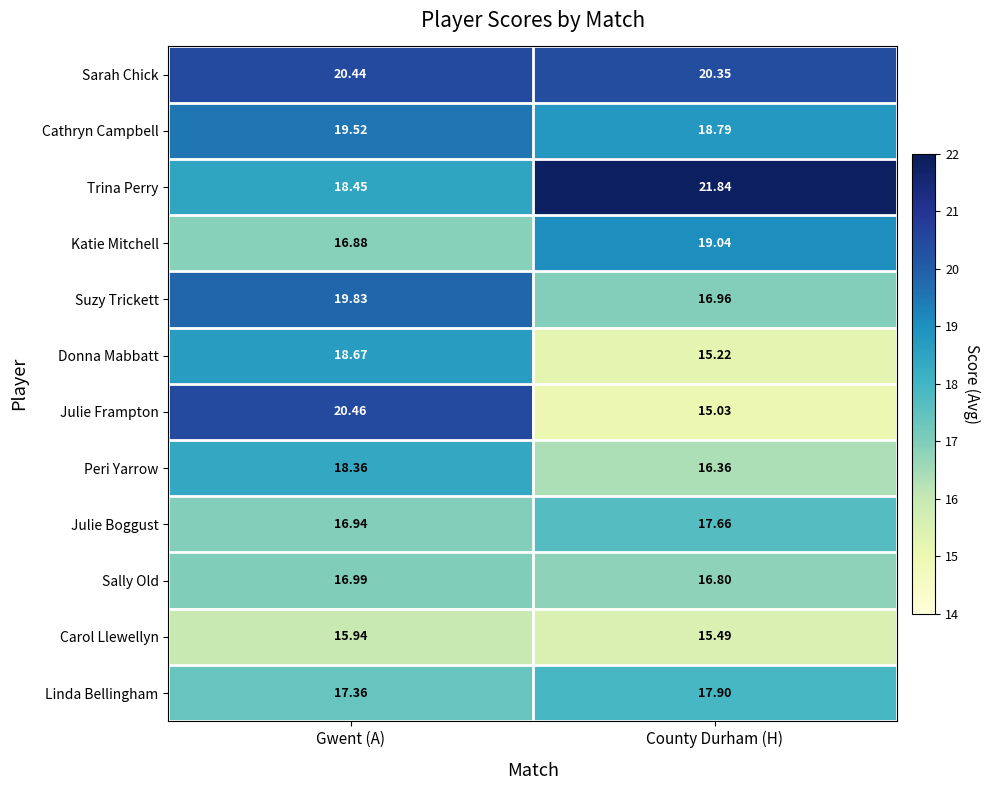

At which category is the sum across all series the highest?

Gwent (A)